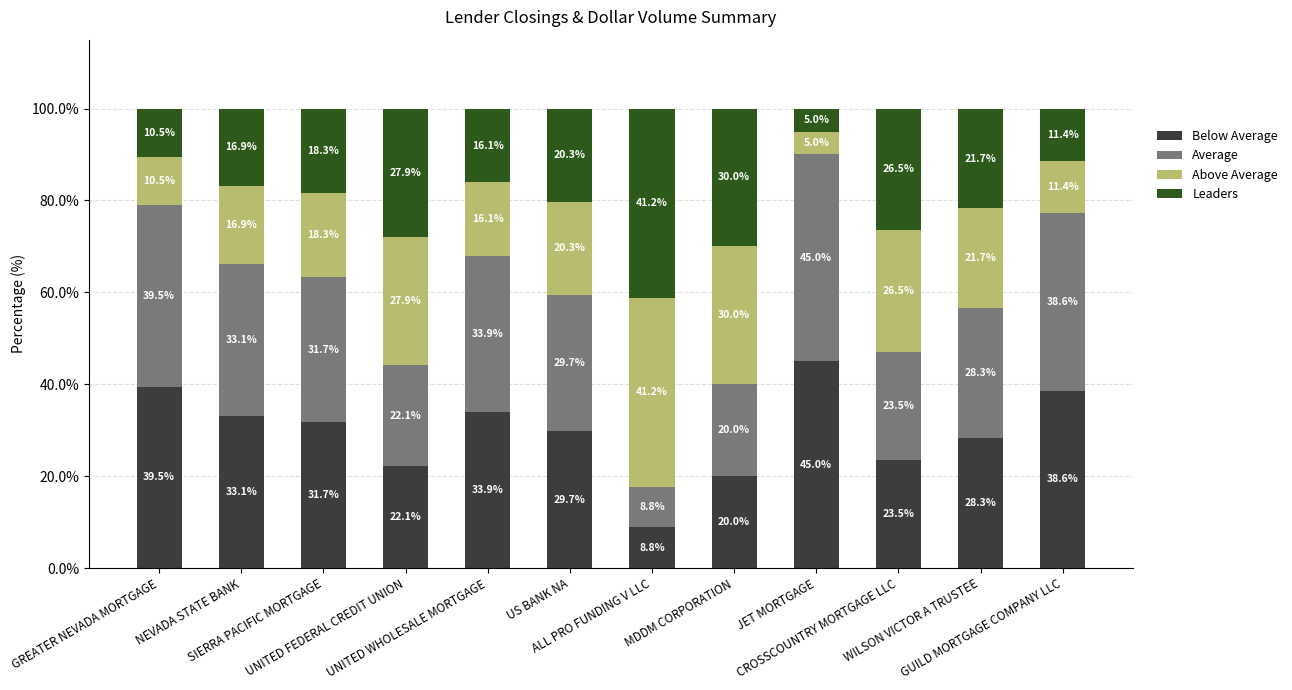

How many distinct data groups are displayed?

4